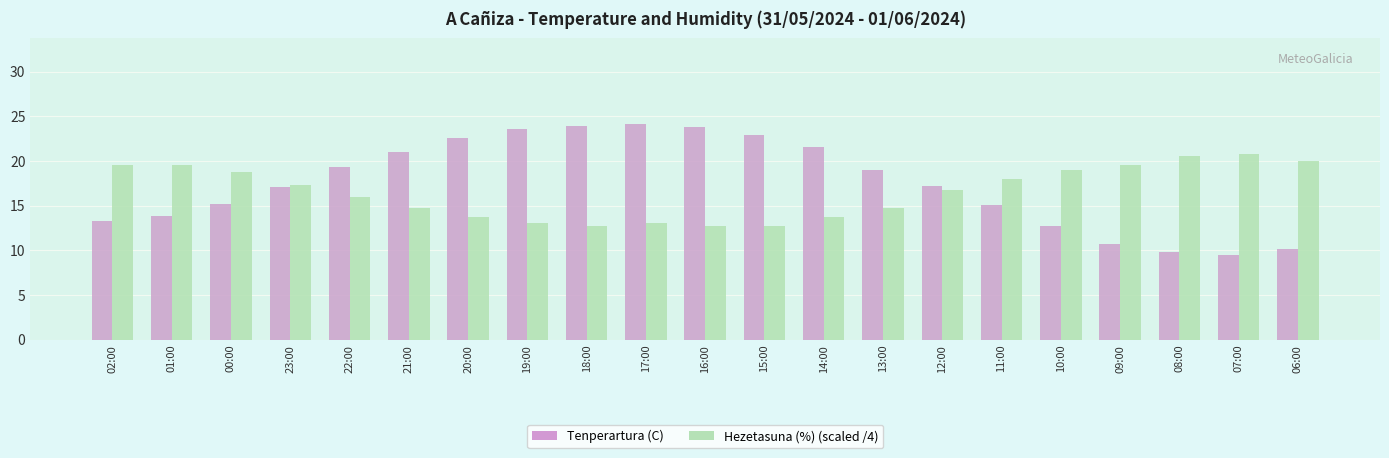

Which series changed the most between 00:00 and 19:00?

Tenperartura (C)